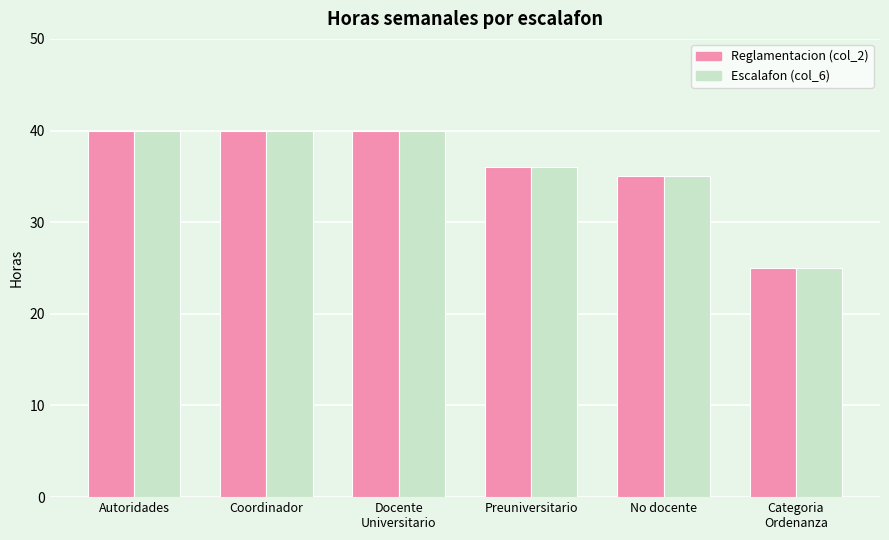

How many bars are there in total?

12